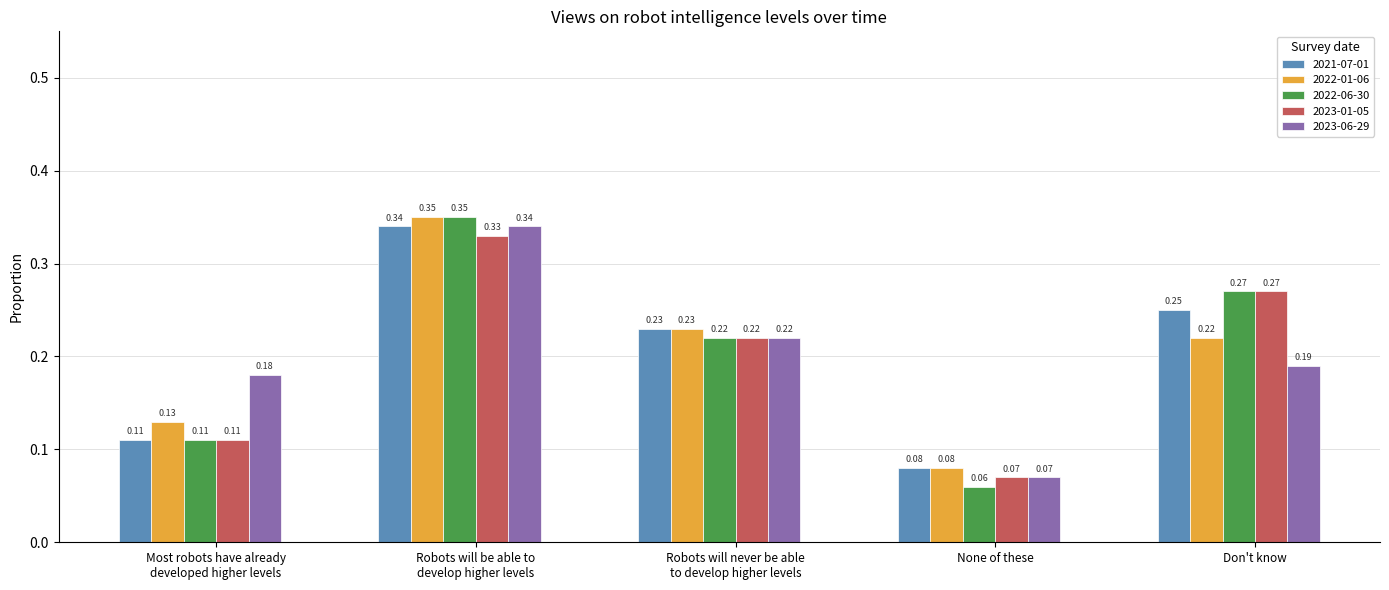

List the labels in order of 2023-01-05 value, largest first.

Robots will be able to
develop higher levels, Don't know, Robots will never be able
to develop higher levels, Most robots have already
developed higher levels, None of these